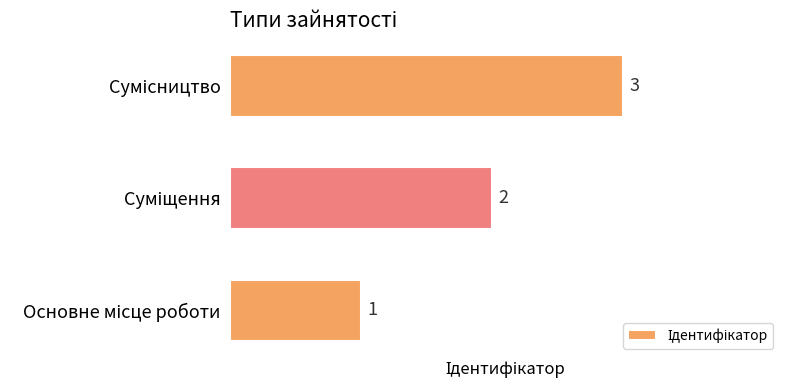

Are the bars grouped side by side (vs. stacked)?

No